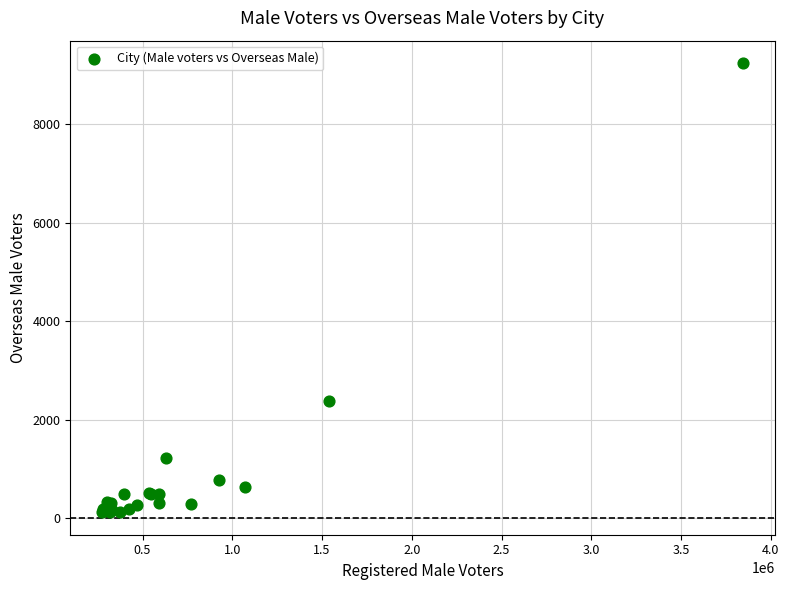

What Y value in the scatter plot is closest to 4680?

2386